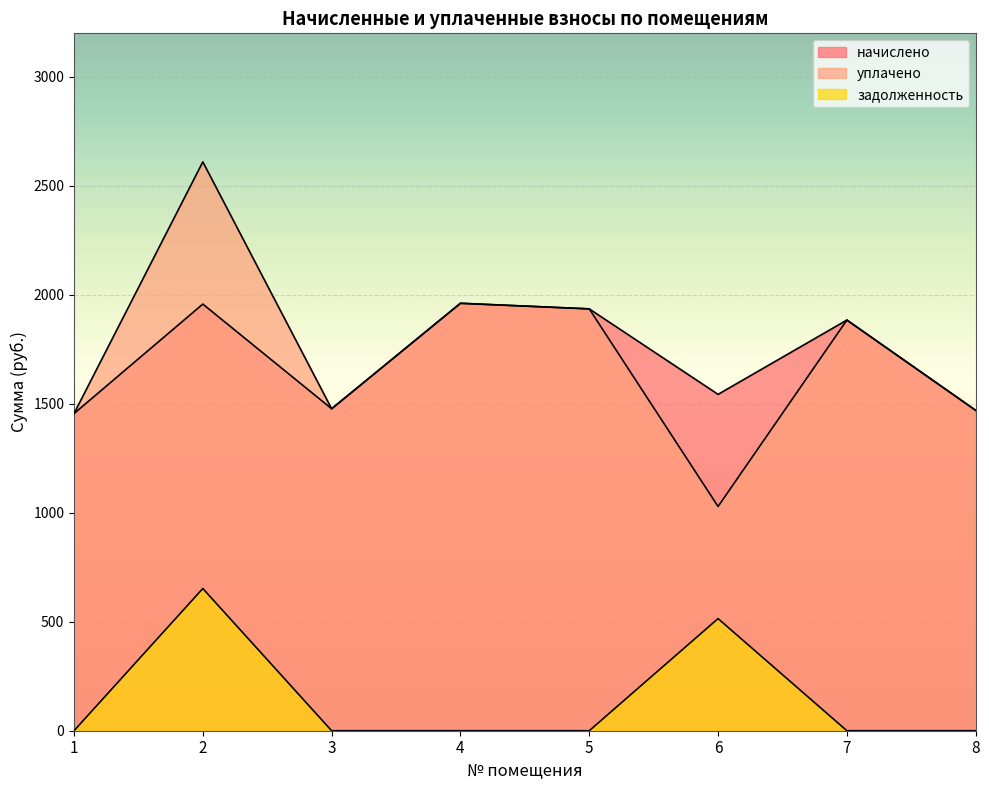

List the labels in order of уплачено value, smallest first.

6, 1, 8, 3, 7, 5, 4, 2